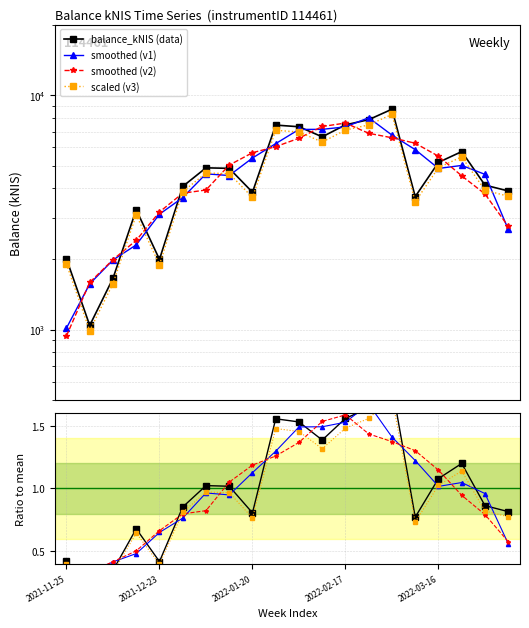

What is the smallest value displayed?

990.4